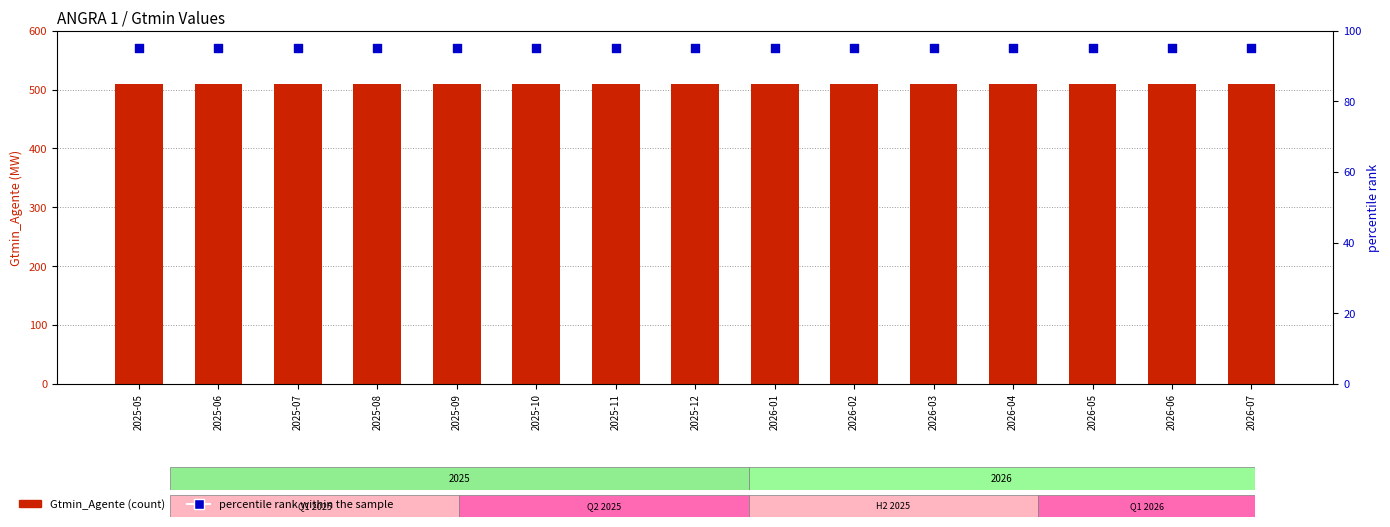

Which series contains the lowest Y value?

percentile rank within the sample